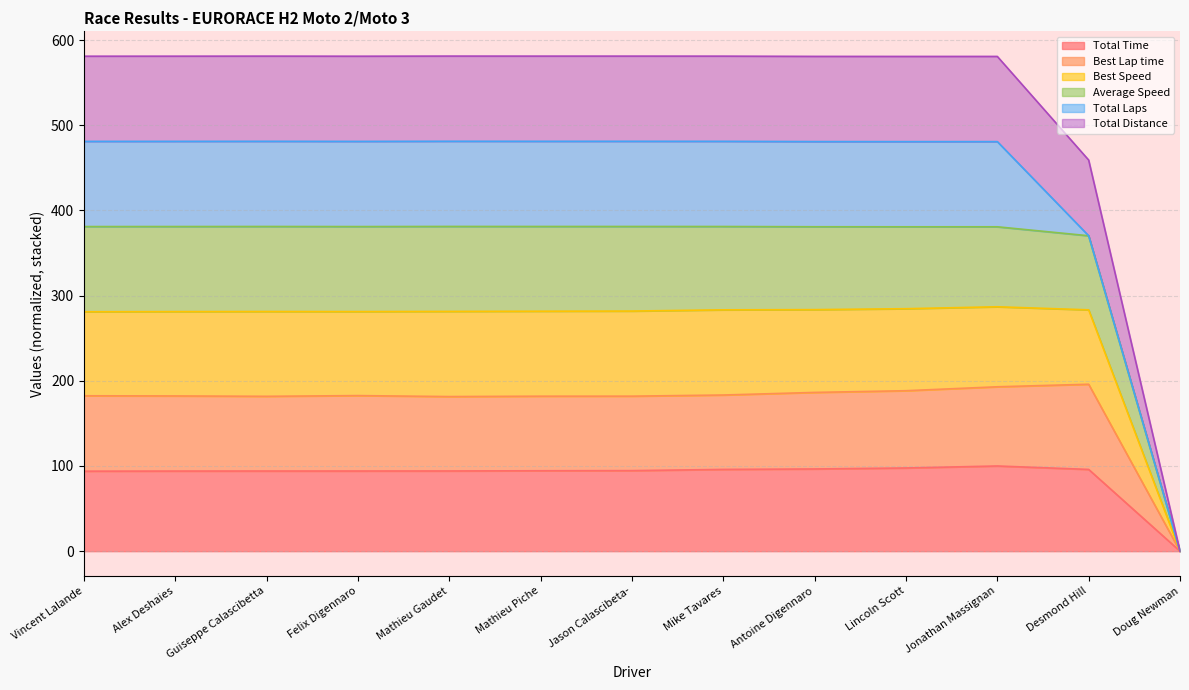

What is the highest value of the Total Time series?

100.0